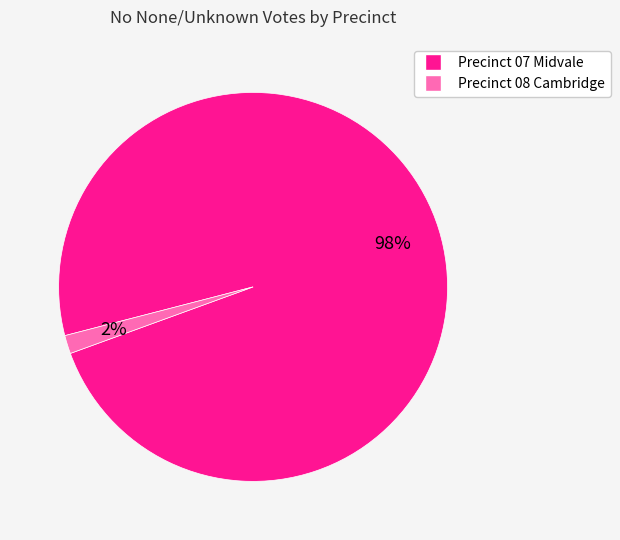

What percentage is the Precinct 07 Midvale slice, to the nearest percent?

98%